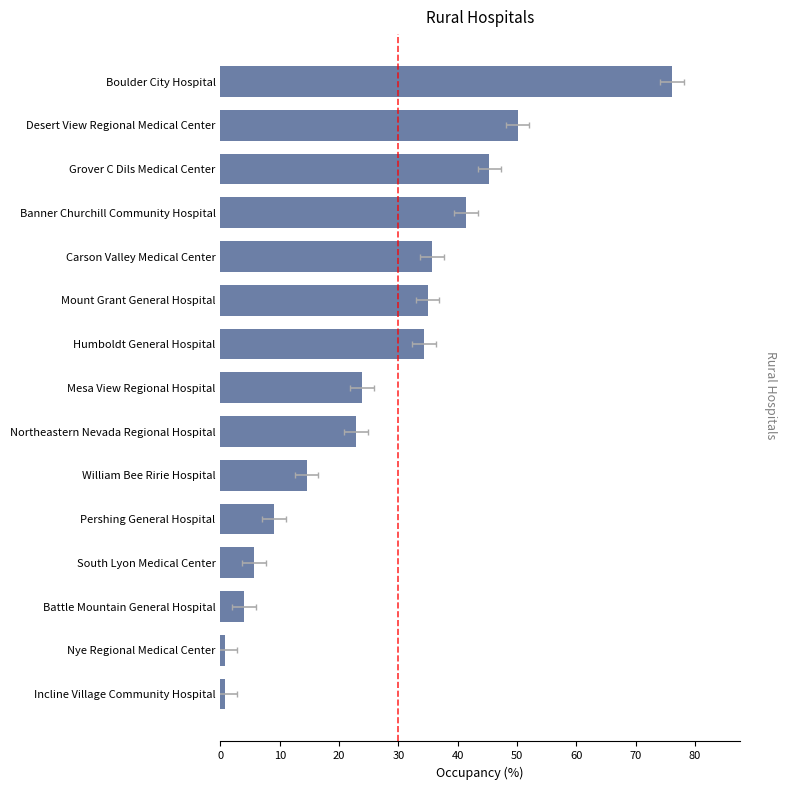

What is the change in value from Northeastern Nevada Regional Hospital to Mesa View Regional Hospital?

+0.9